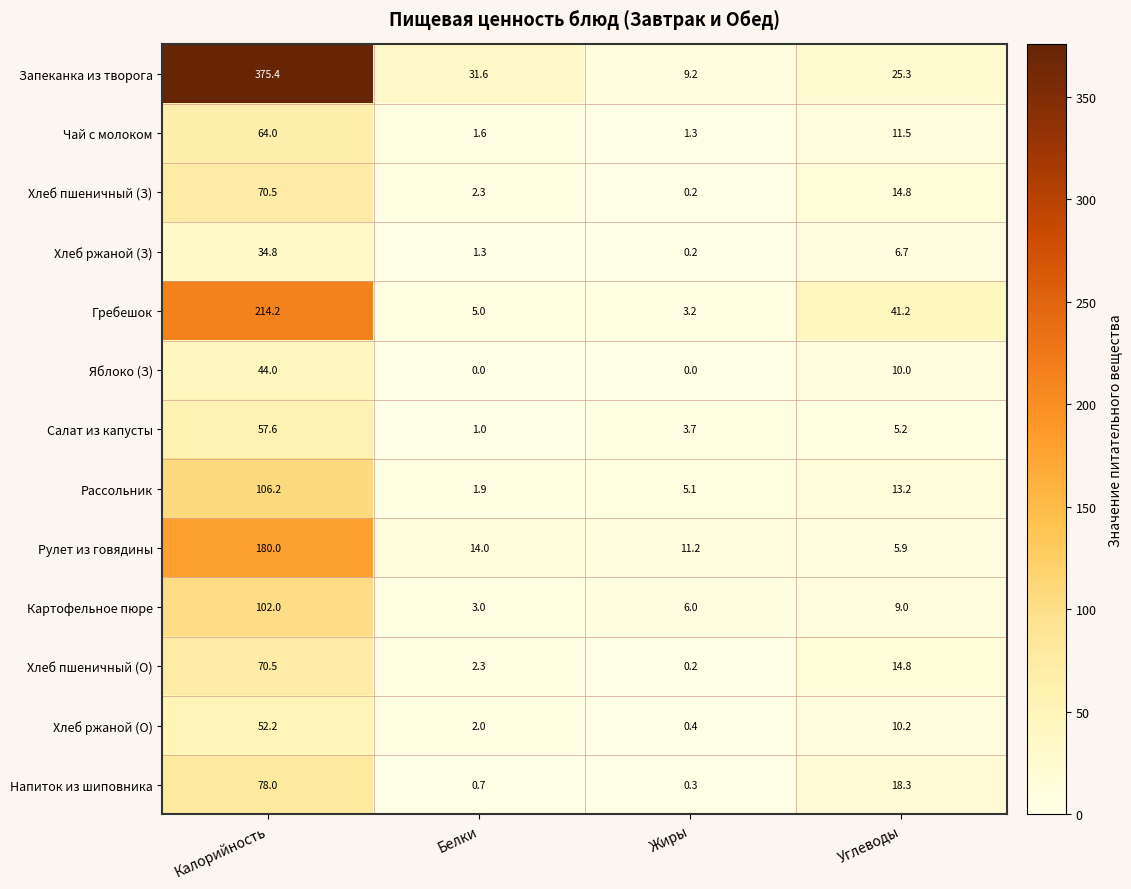

The value of Рассольник at Жиры is 3.3. True or false?

False